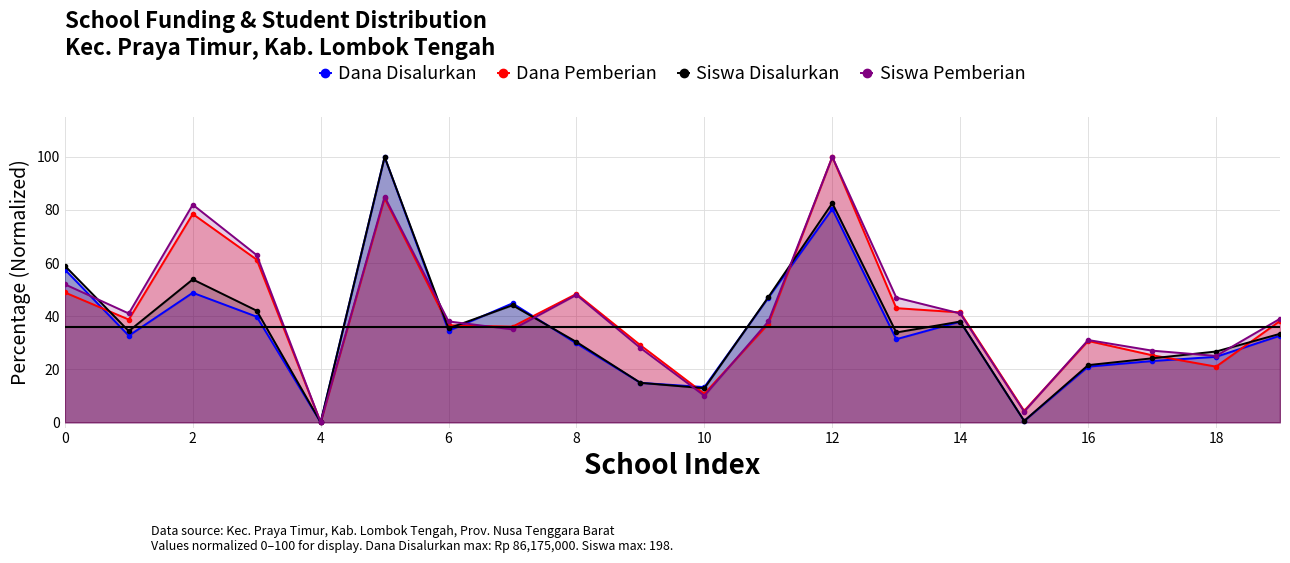

How many intersections are there between Dana Disalurkan and Siswa Pemberian?

6